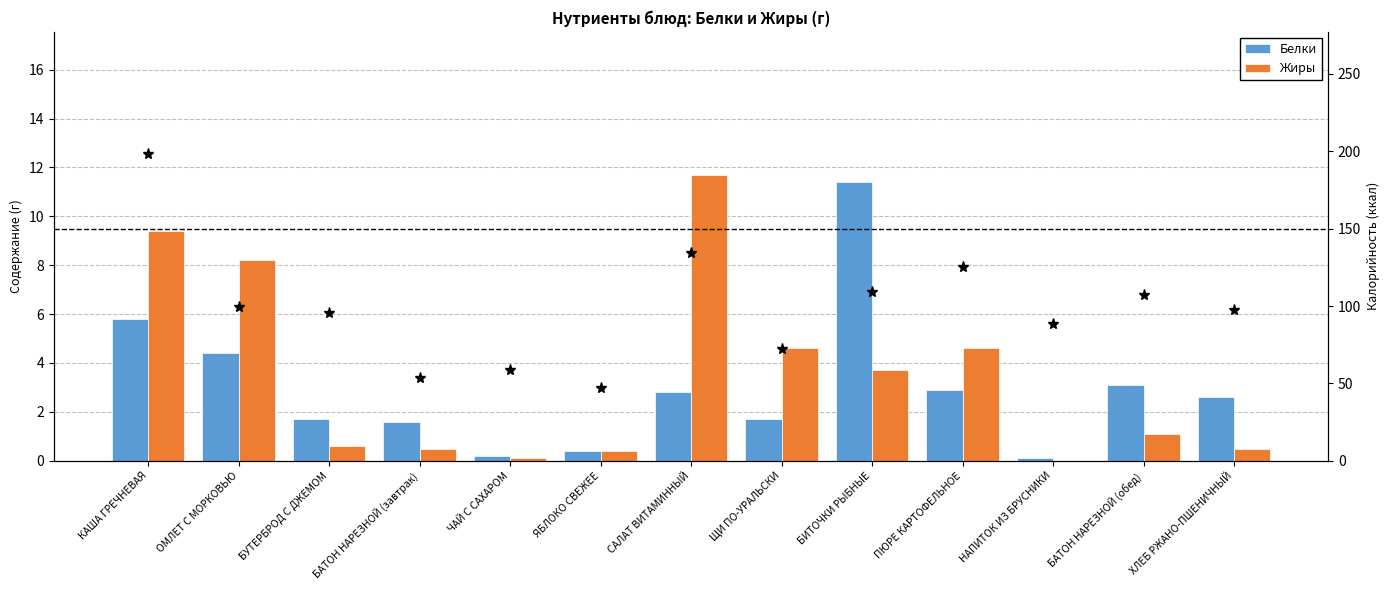

Reading left to right, extract all data points from this chart.

Белки: 5.8	4.4	1.7	1.6	0.2	0.4	2.8	1.7	11.4	2.9	0.1	3.1	2.6
Жиры: 9.4	8.2	0.6	0.5	0.1	0.4	11.7	4.6	3.7	4.6	0.0	1.1	0.5